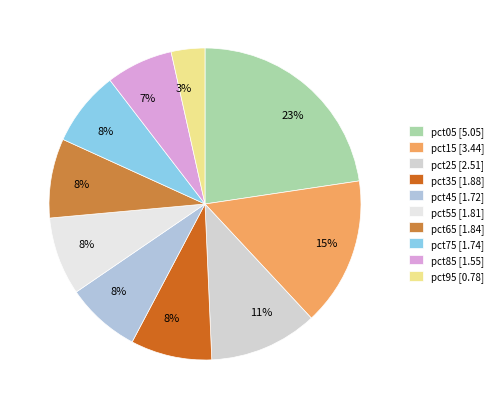

How many slices are in this pie chart?

10